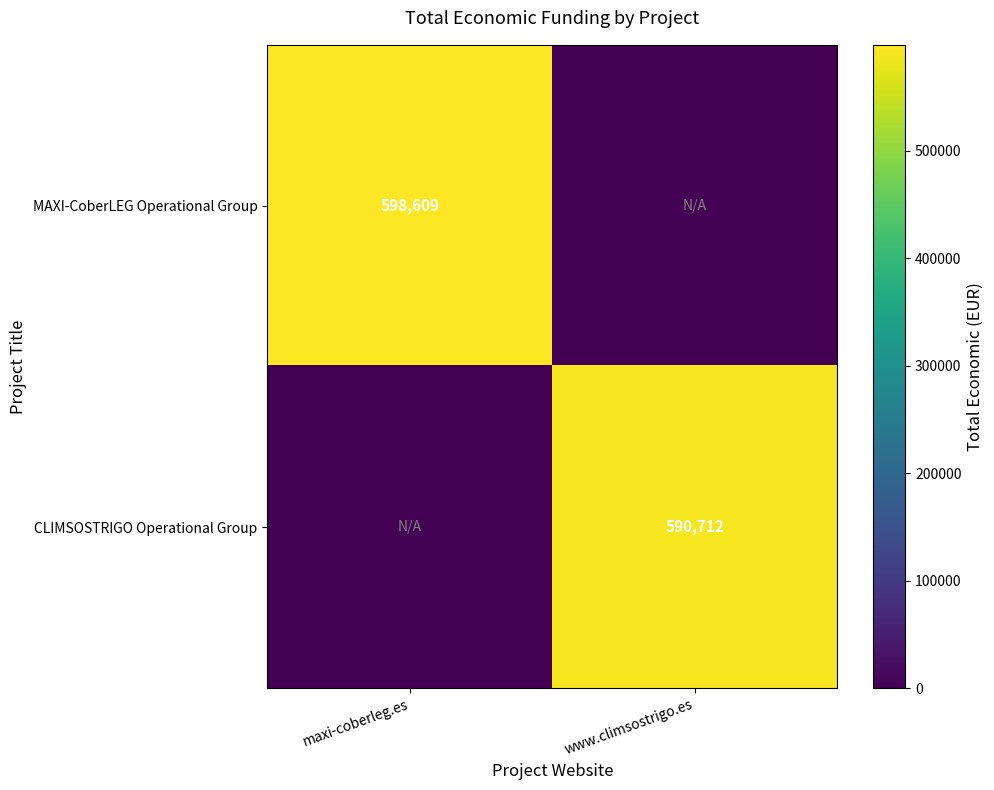

True or false: MAXI-CoberLEG Operational Group has a value of 335199 at maxi-coberleg.es.

False